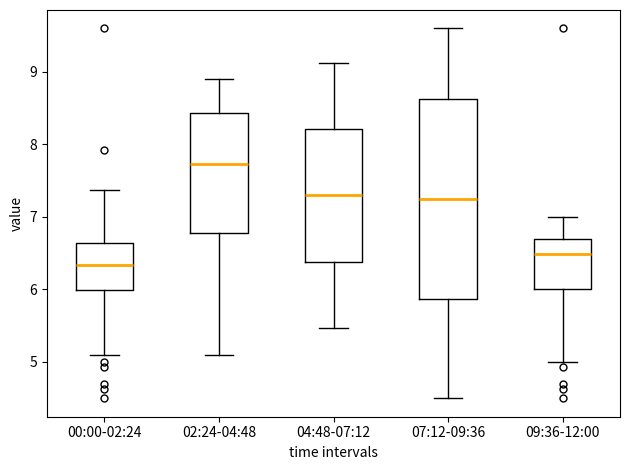

Reading left to right, transcribe this box plot: for each box, give where its median line is, the range the box spans, and where its two whiskers end, as read against the y-axis. The values are not printed on the chart, so give them approximately, as read against the axis.

00:00-02:24: median 6.3, box 6.0 to 6.6, whiskers 5.1 to 7.4
02:24-04:48: median 7.7, box 6.8 to 8.4, whiskers 5.1 to 8.9
04:48-07:12: median 7.3, box 6.4 to 8.2, whiskers 5.5 to 9.1
07:12-09:36: median 7.3, box 5.9 to 8.6, whiskers 4.5 to 9.6
09:36-12:00: median 6.5, box 6.0 to 6.7, whiskers 5.0 to 7.0